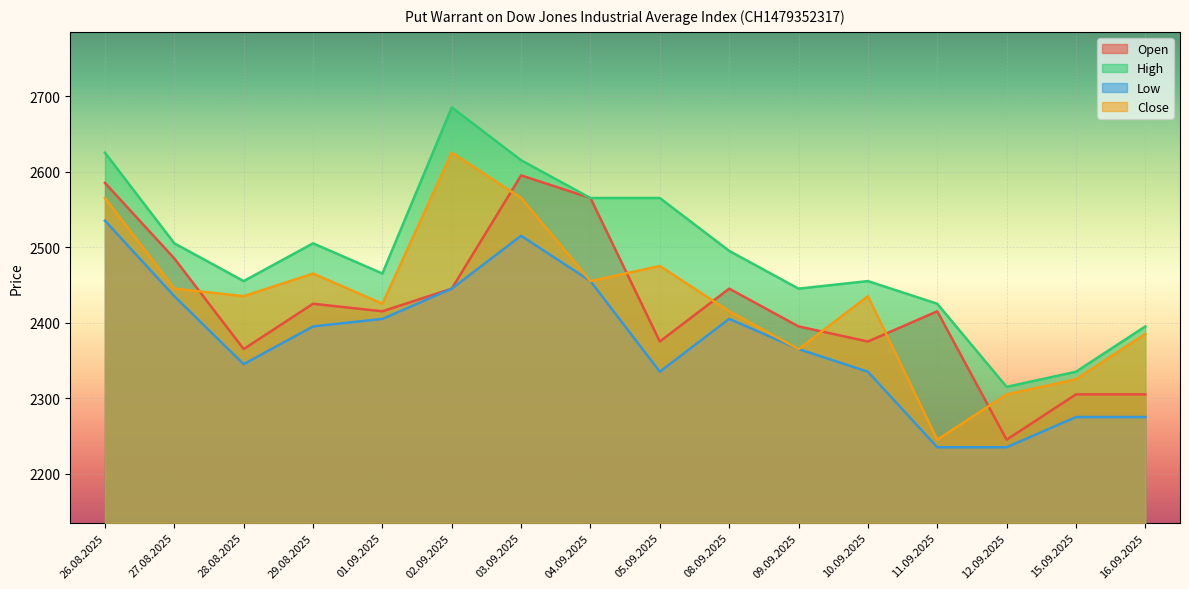

What is the value of the High point at the 12th from the left?

2455